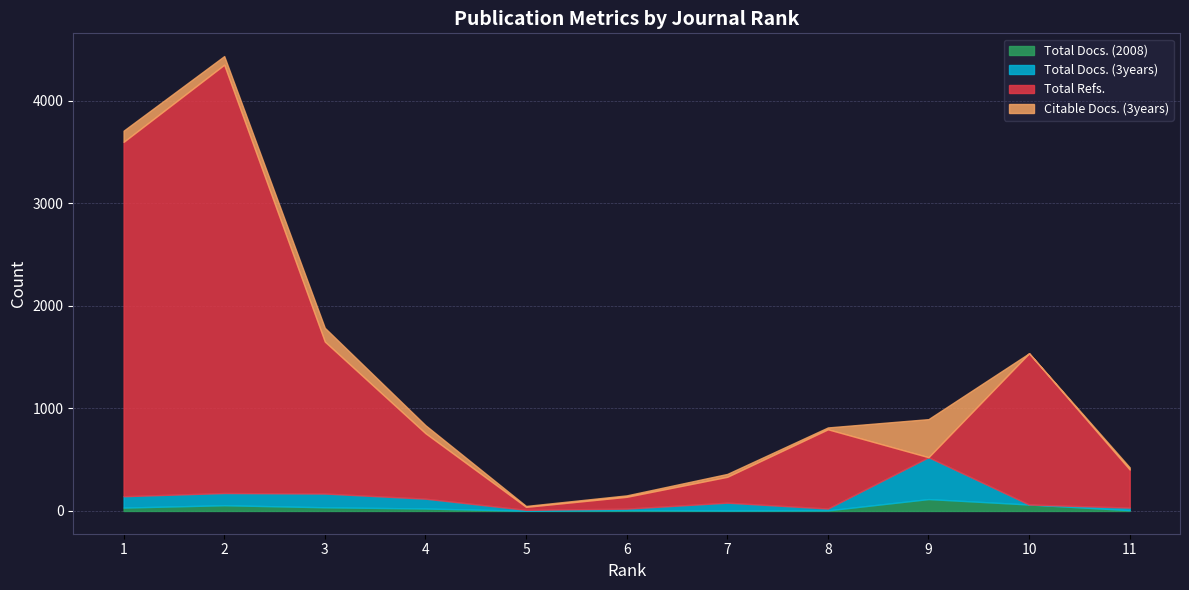

Is the value of Total Docs. (3years) at 8 greater than the value of Total Docs. (2008) at 9?

No